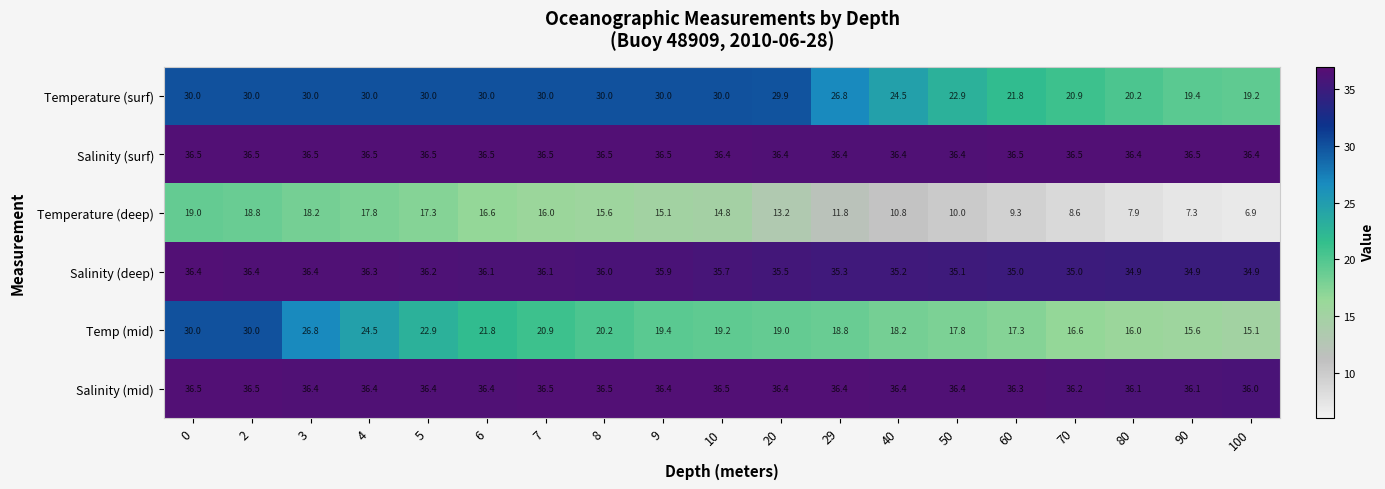

What is the maximum value for Temperature (deep)?

19.0